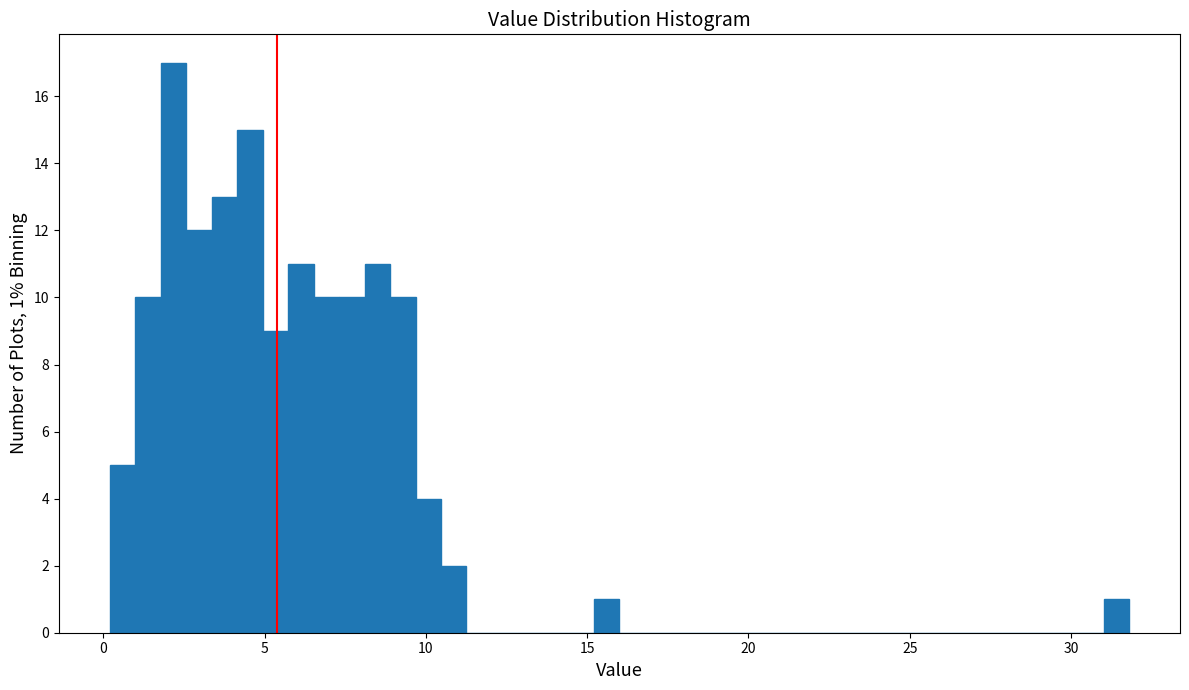

Read against the x-axis, roughly where is the centre of the tallest bar?

2.0